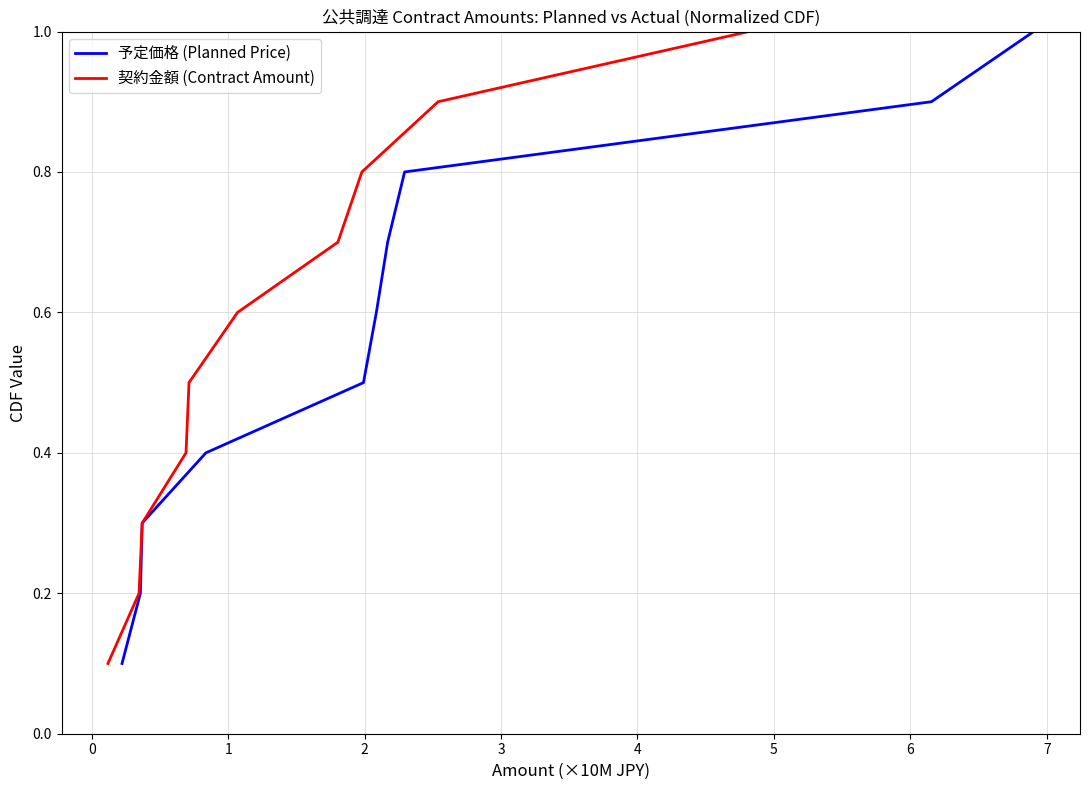

Does the chart have visible grid lines?

Yes